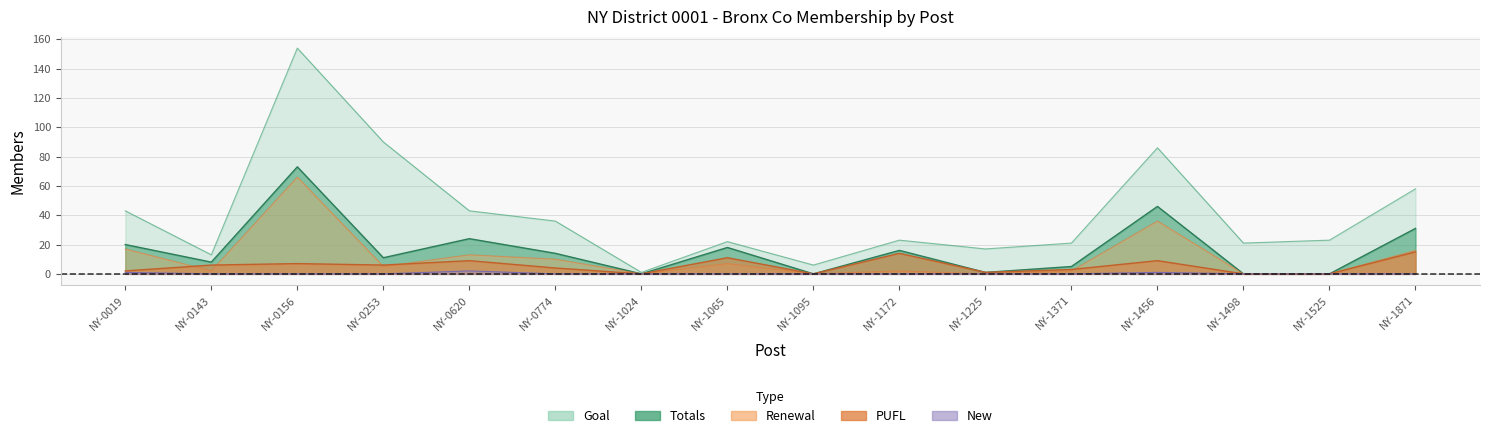

Is it true that Goal equals 85 at NY-1871?

False